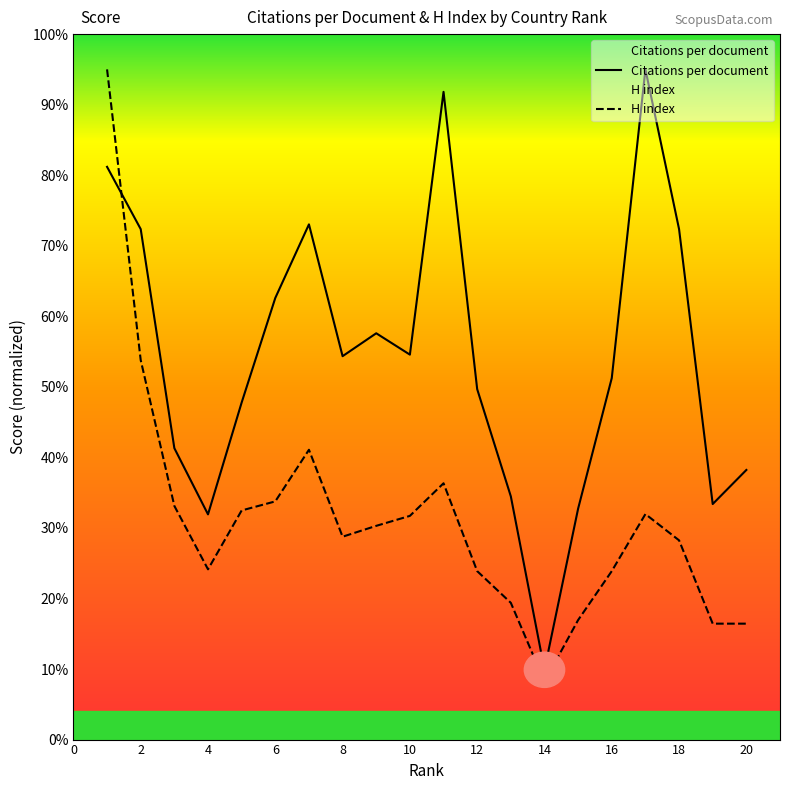

What is the label of the 13th point from the left?

Malaysia